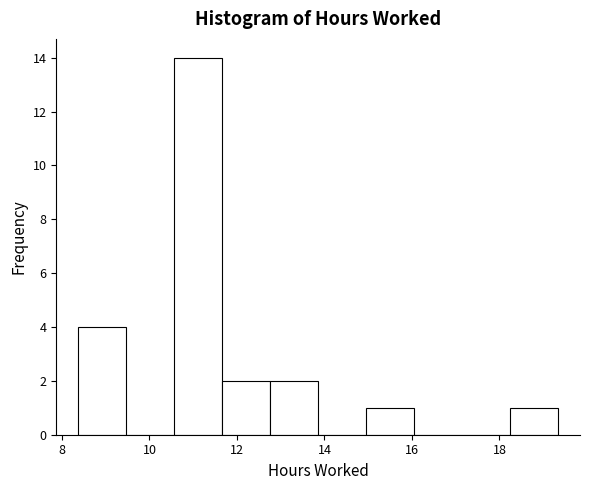

Reading left to right, transcribe this chart: for each bar, give the range it covers on the x-axis and its height. Neither the bar edges nor the heights are printed on the chart, so give them approximately, as read against the axes.

8.4 to 9.4: 4
9.4 to 10.6: 0
10.6 to 11.6: 14
11.6 to 12.8: 2
12.8 to 13.8: 2
13.8 to 15.0: 0
15.0 to 16.0: 1
16.0 to 17.2: 0
17.2 to 18.2: 0
18.2 to 19.4: 1